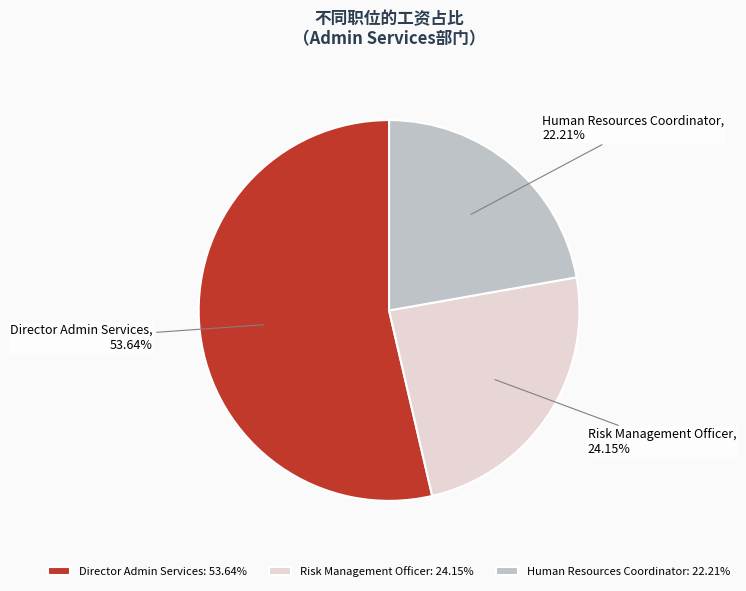

The Human Resources Coordinator slice represents 22% of the pie. True or false?

True